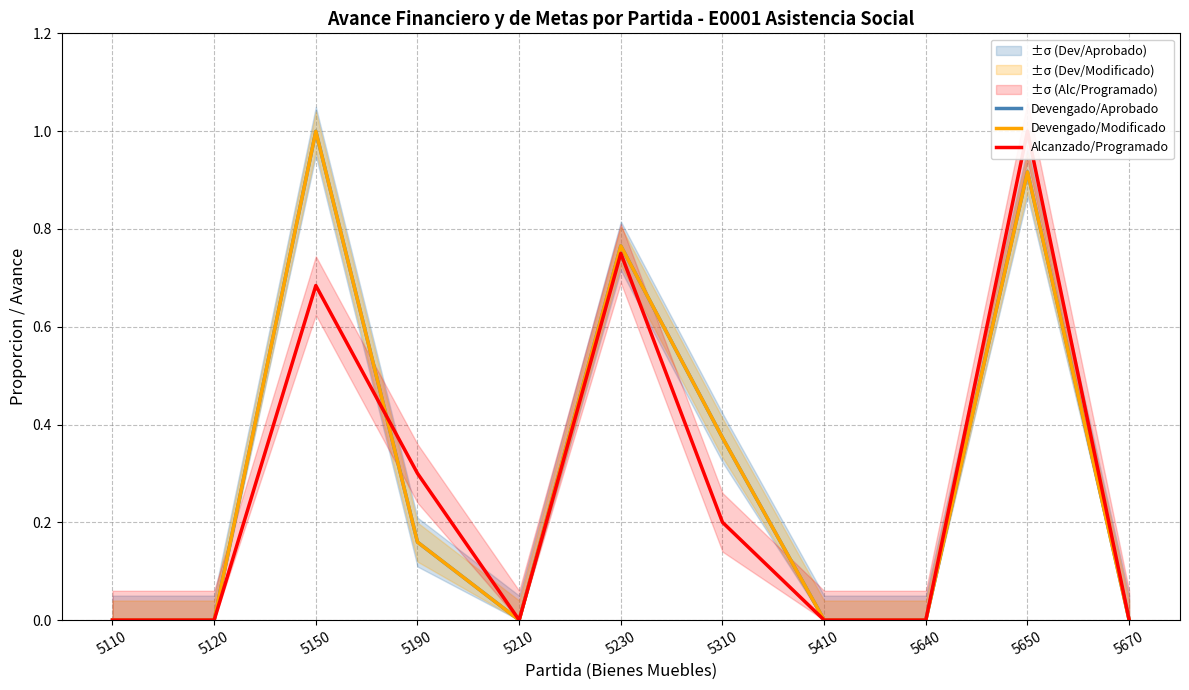

How many distinct data groups are displayed?

3